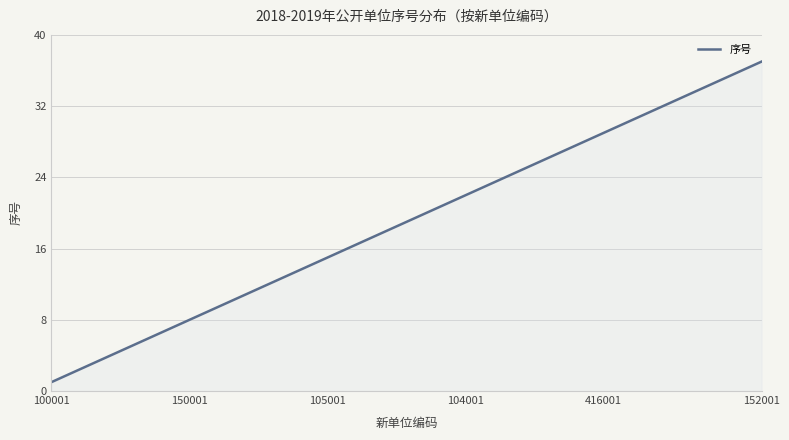

What is the sum of all values?

7600.0